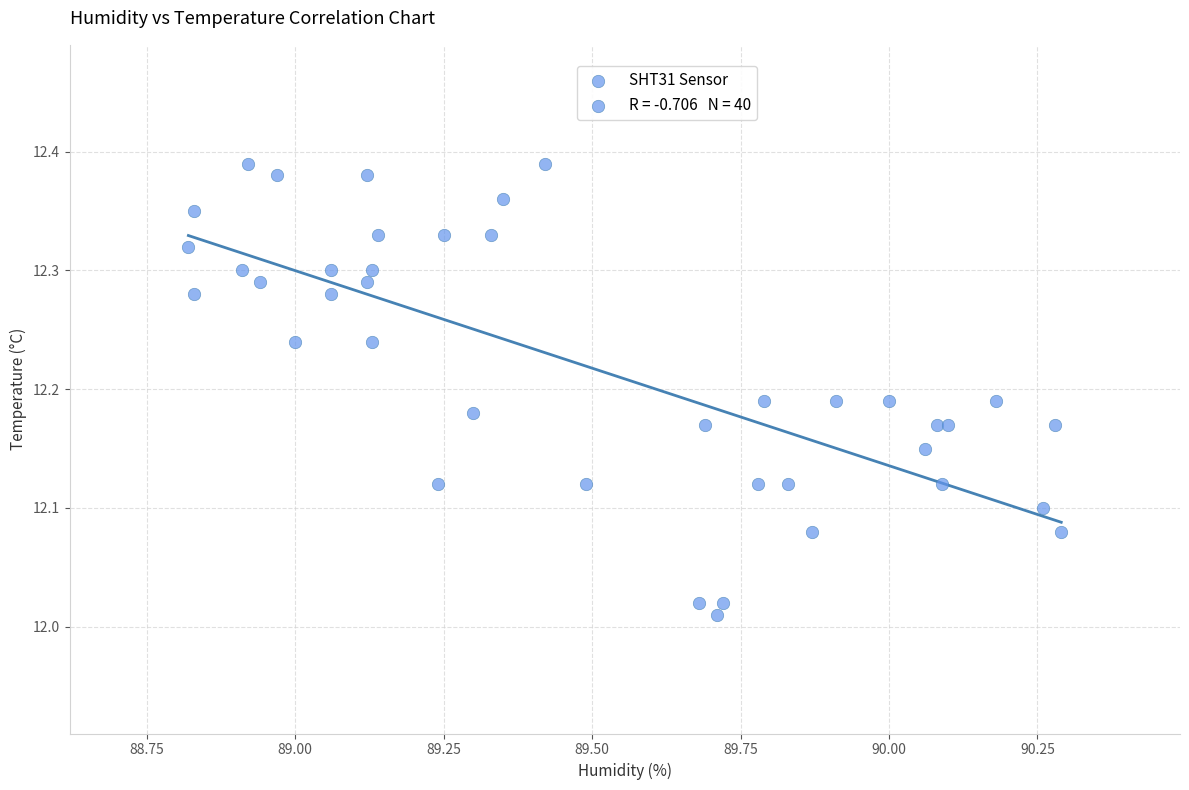

What is the range of X values (max minus min)?

1.5